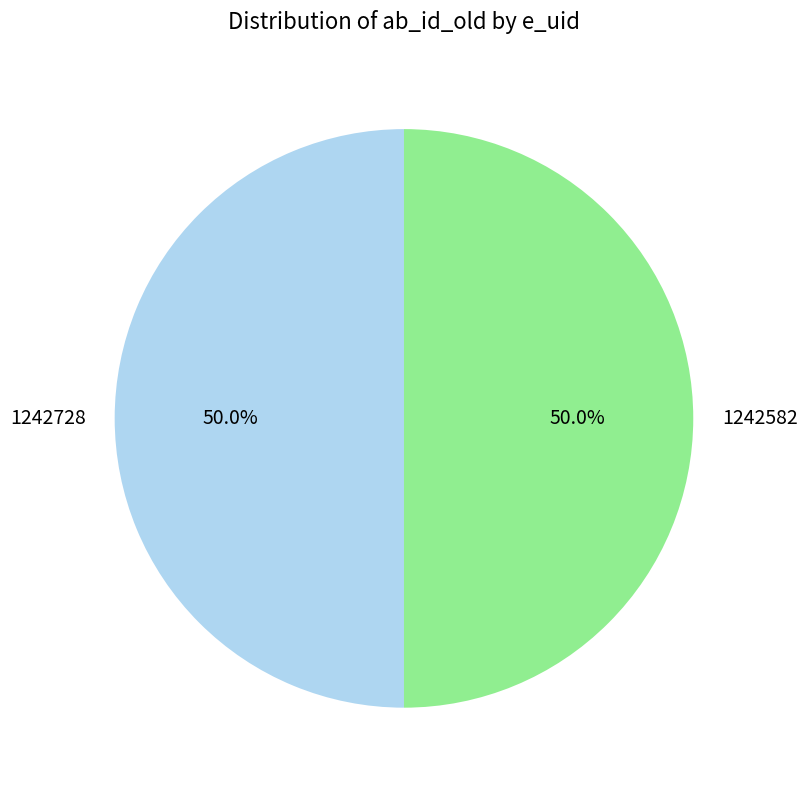

Combined, what portion of the pie is 1242728 and 1242582?

100.0%